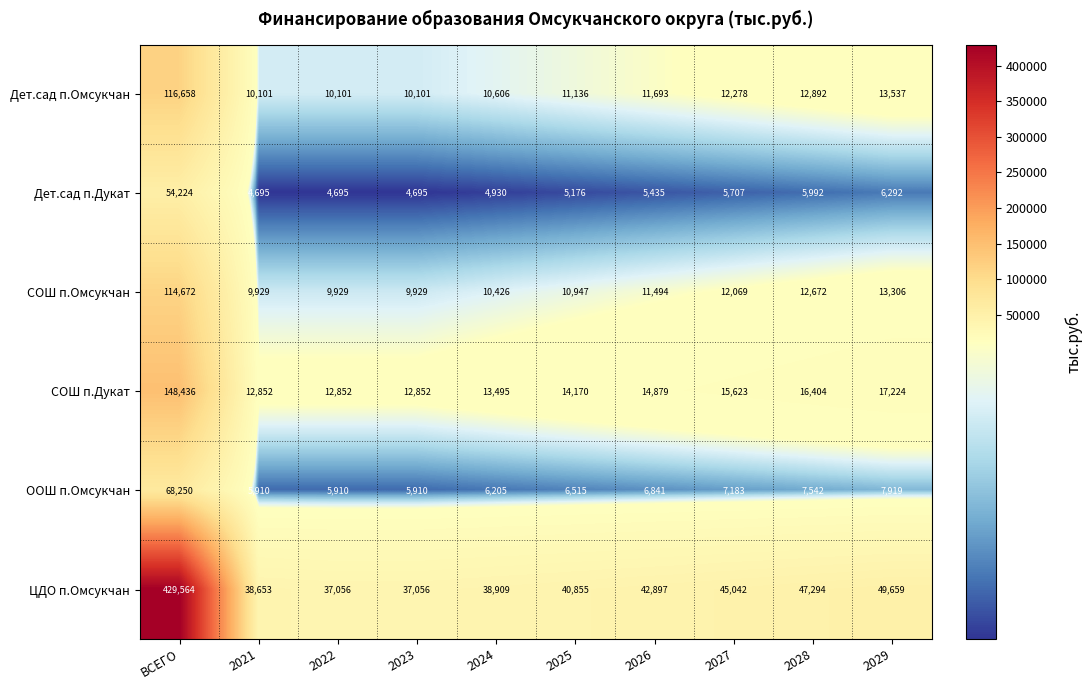

Where is СОШ п.Дукат nearest to the value 80644?

2029